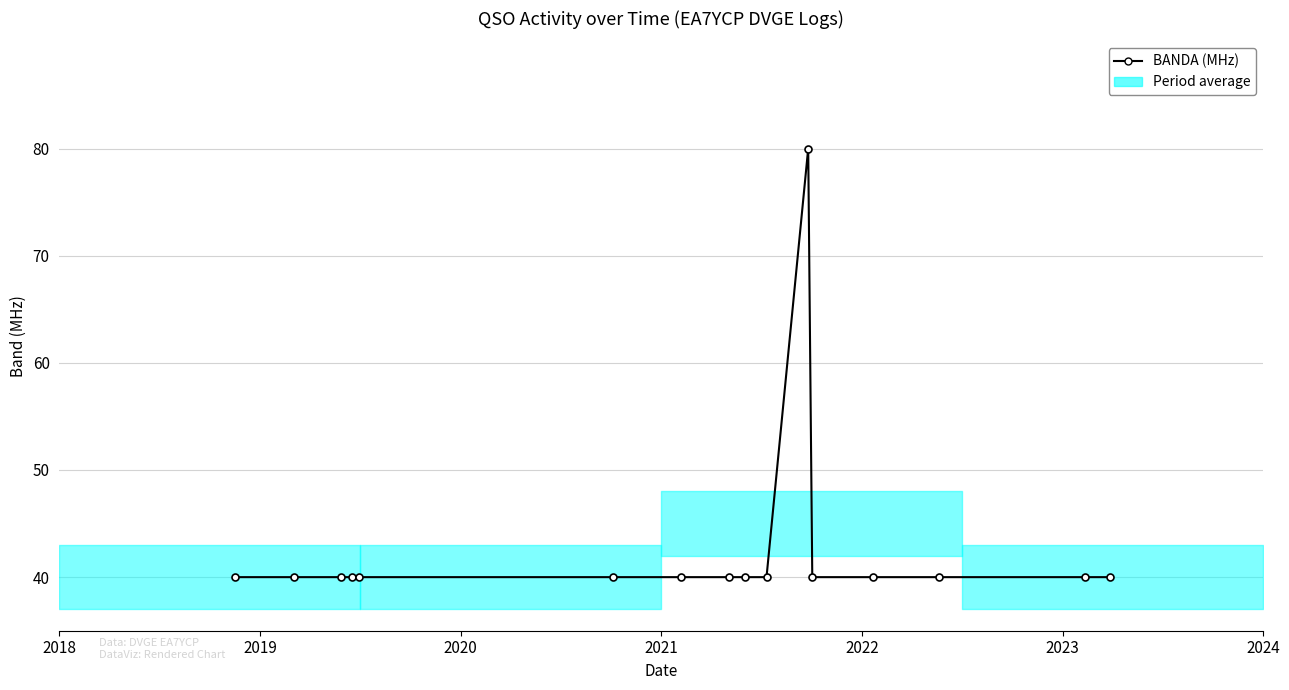

What is the sum of all values?

680